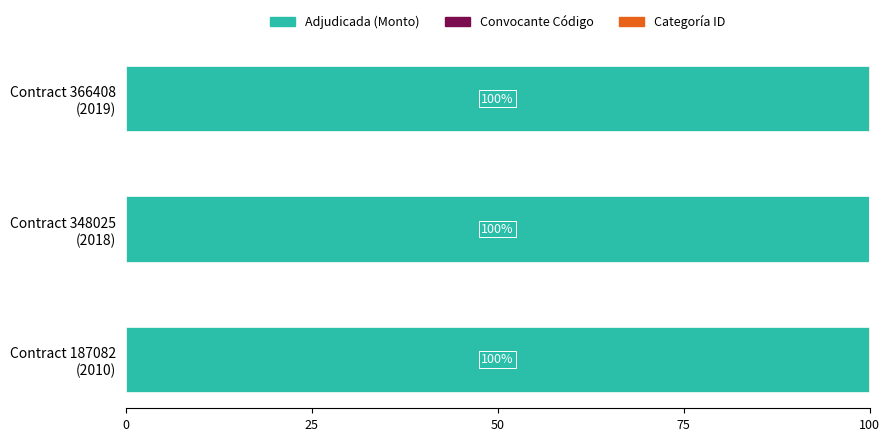

What is the sum of all Adjudicada (Monto) values?

299.9